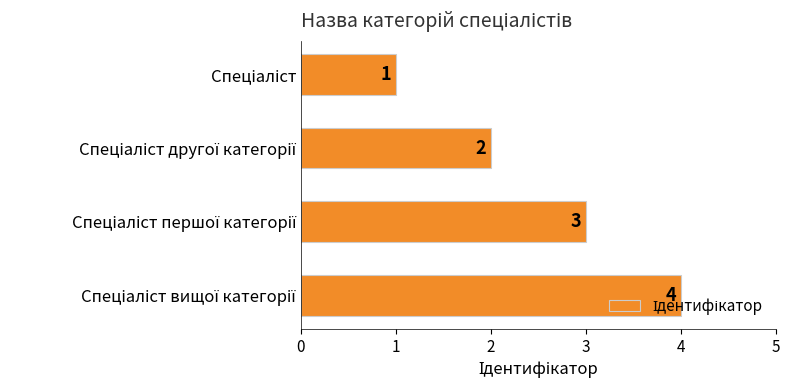

What is the value of the 4th bar from the top?

4